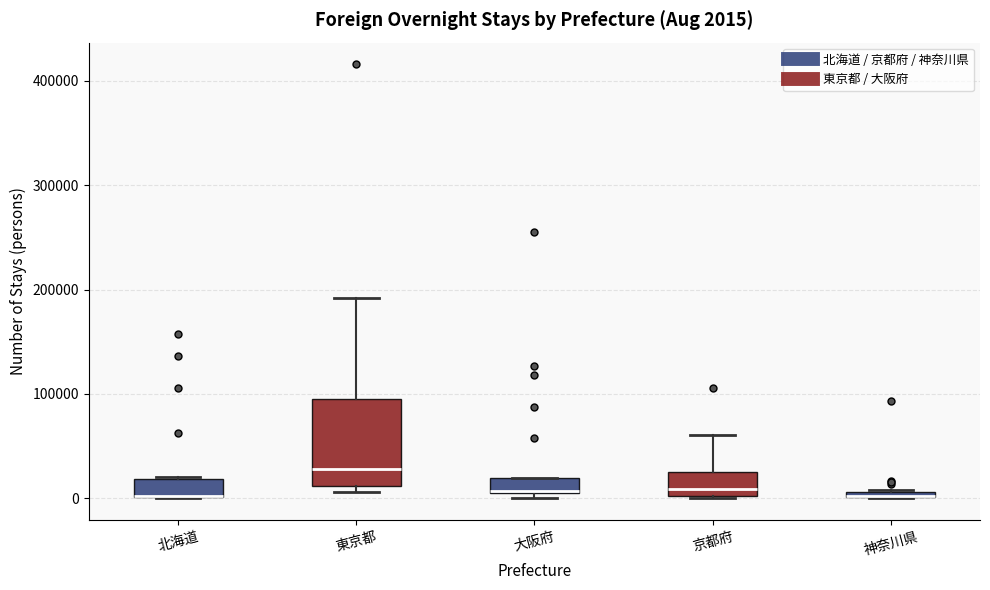

Comparing the boxes themselves (not the whiskers), which one is the tallest?

東京都